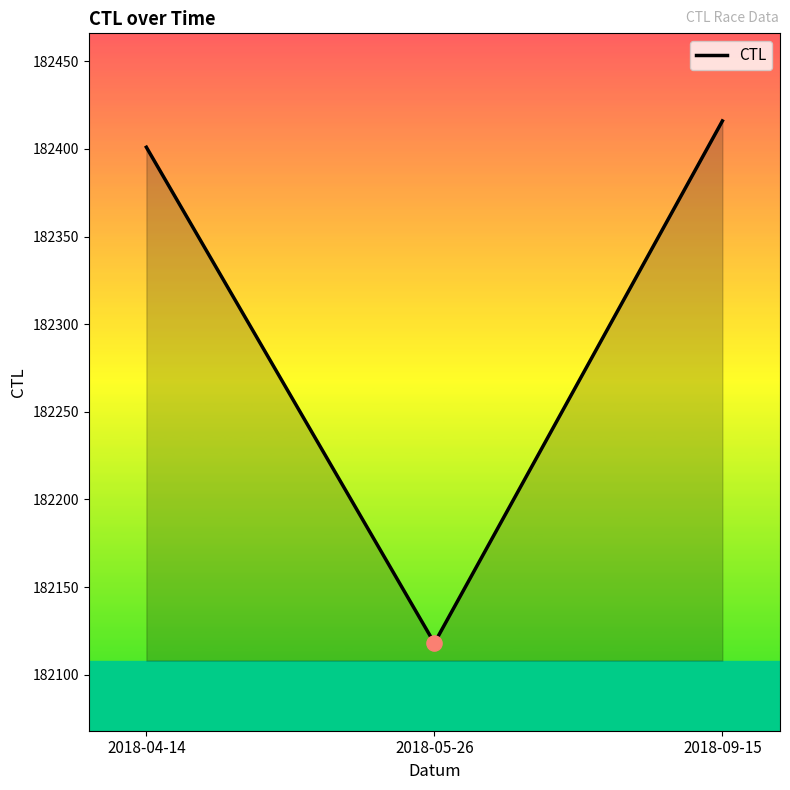

What is the ratio of the value at 2018-05-26 to the value at 2018-04-14?

1.0